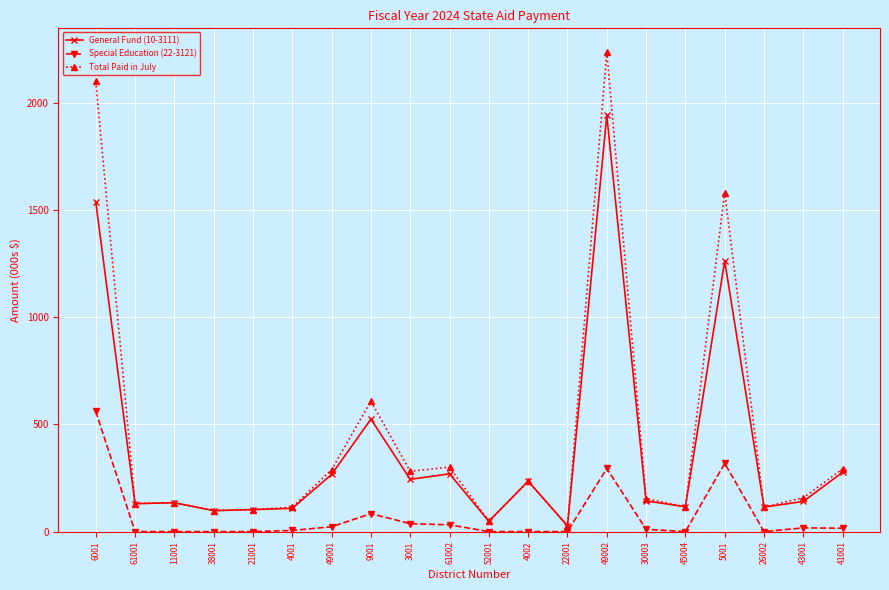

List the series in order of their overall mean, lowest first.

Special Education (22-3121), General Fund (10-3111), Total Paid in July